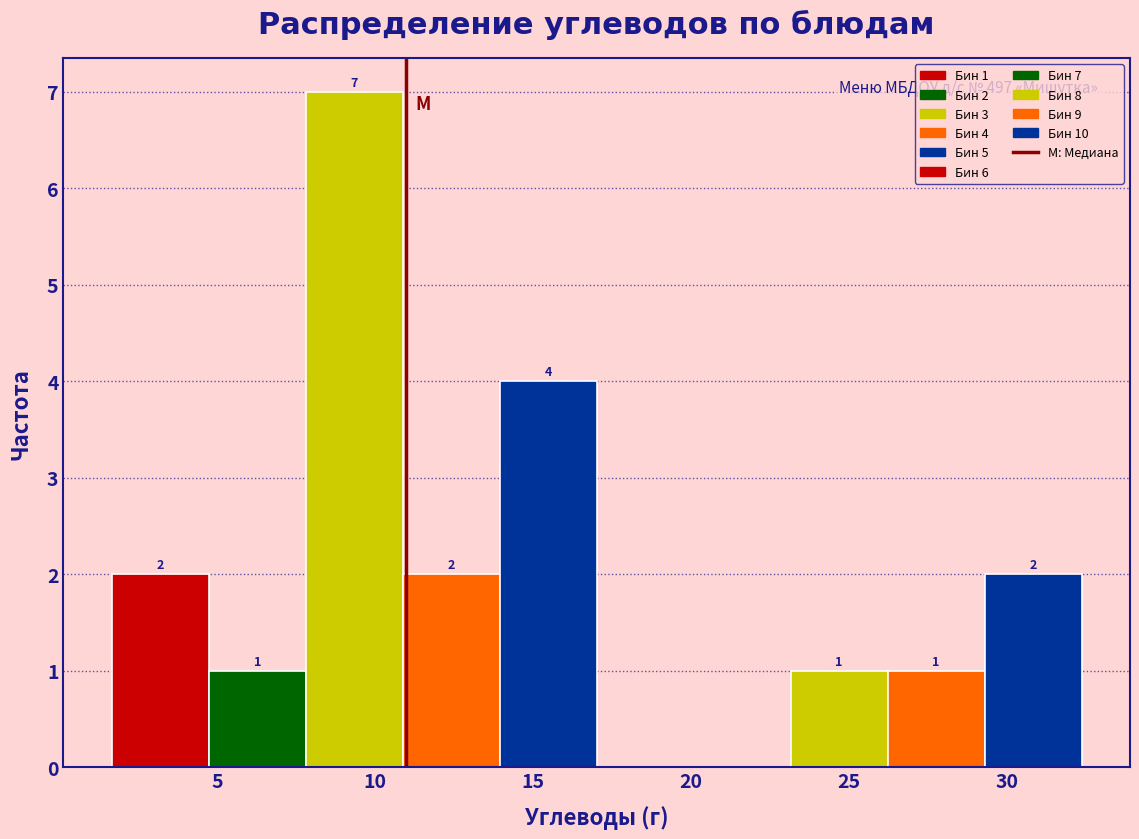

Which range on the x-axis has the tallest bar?

8.0 to 11.0